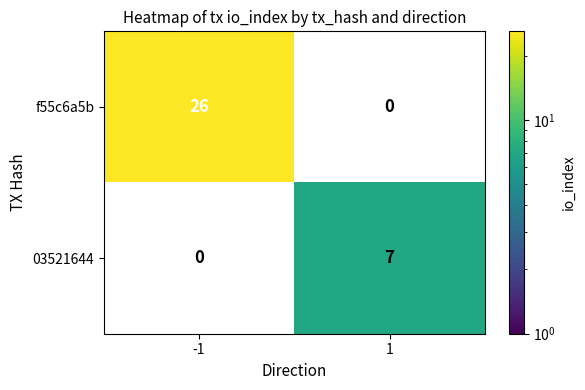

Rank the series at 1 from highest to lowest value.

03521644, f55c6a5b